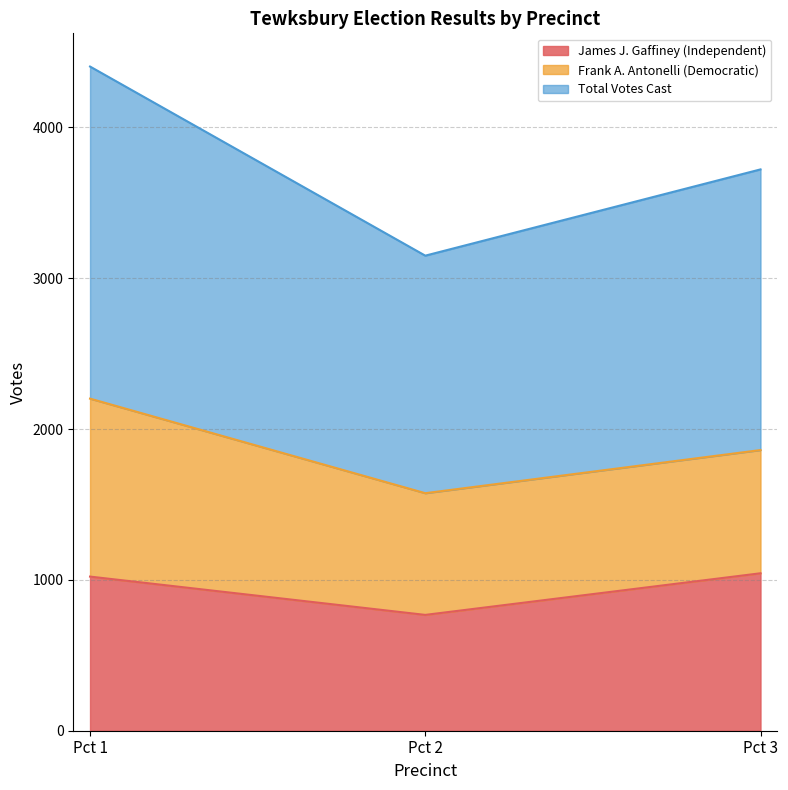

What is the difference between the James J. Gaffiney (Independent) values at Pct 3 and Pct 2?

276